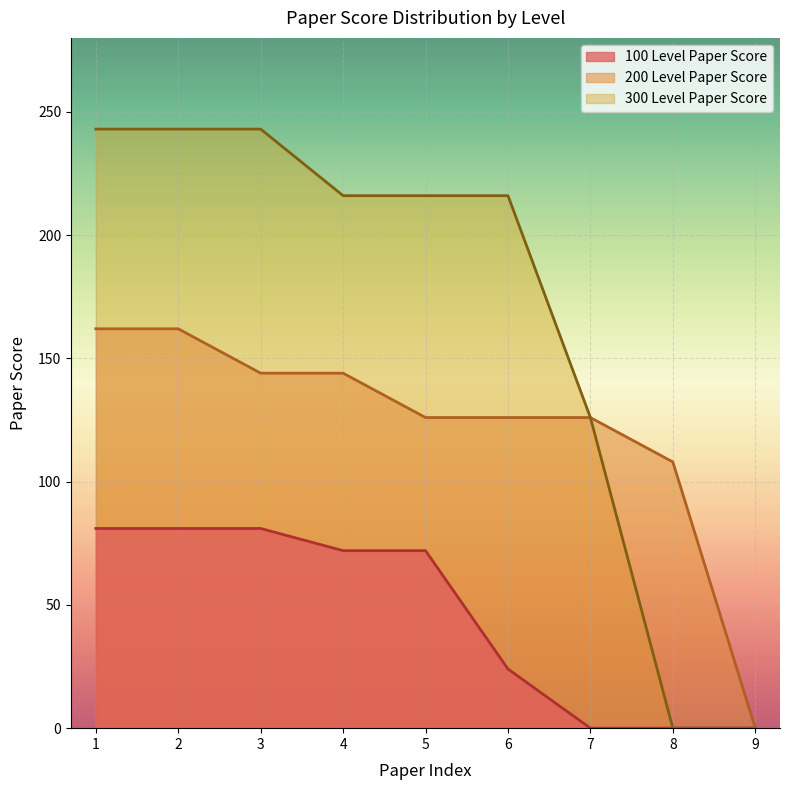

True or false: 200 Level Paper Score and 300 Level Paper Score cross at least once.

False